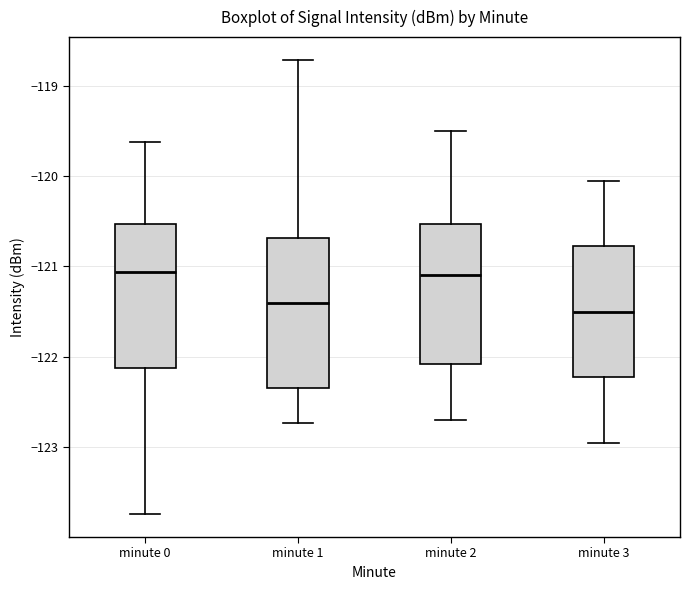

Reading left to right, transcribe this box plot: for each box, give where its median line is, the range the box spans, and where its two whiskers end, as read against the y-axis. The values are not printed on the chart, so give them approximately, as read against the axis.

minute 0: median -121.1, box -122.1 to -120.5, whiskers -123.7 to -119.6
minute 1: median -121.4, box -122.3 to -120.7, whiskers -122.7 to -118.7
minute 2: median -121.1, box -122.1 to -120.5, whiskers -122.7 to -119.5
minute 3: median -121.5, box -122.2 to -120.8, whiskers -122.9 to -120.0